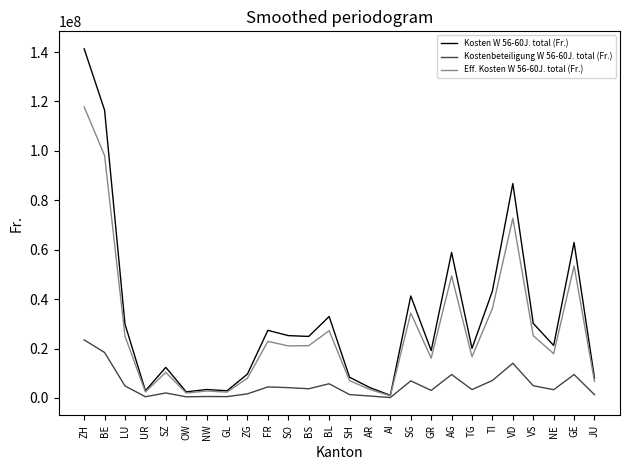

Read the Eff. Kosten W 56-60J. total (Fr.) value at GE.

53433855